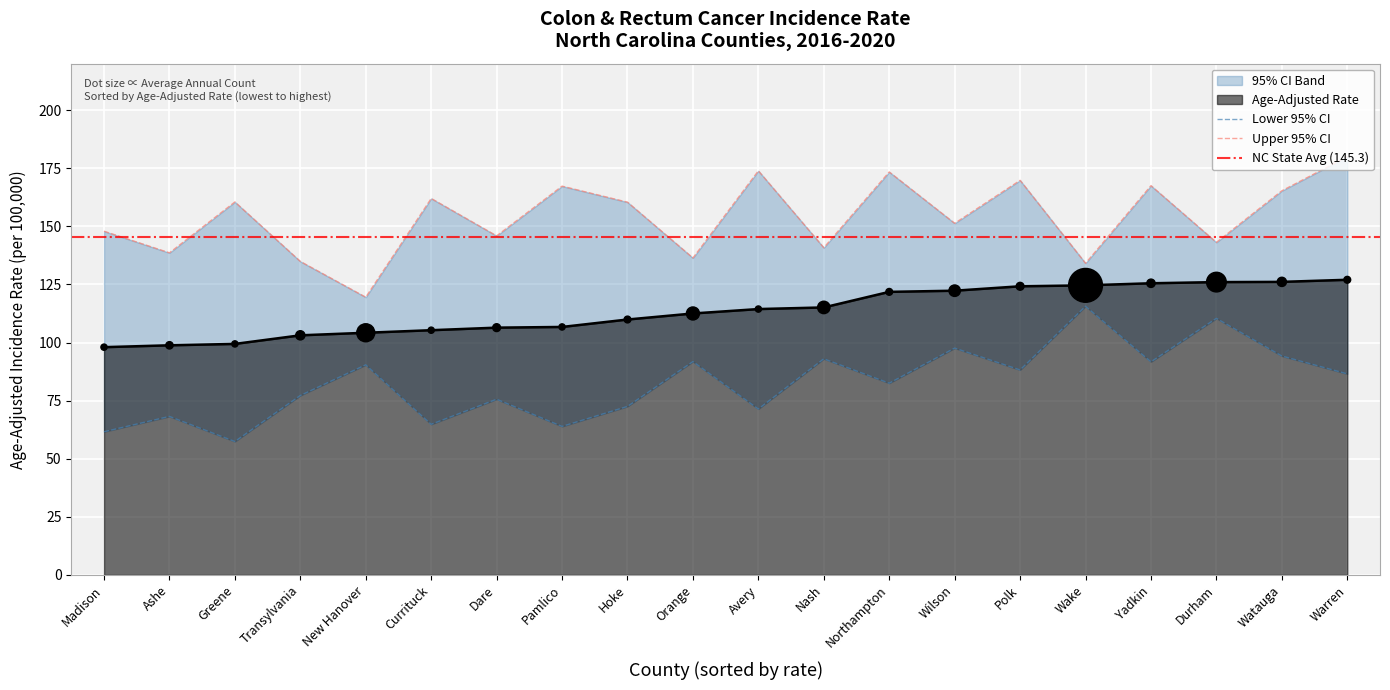

What is the total value across all series at Wake?

374.3